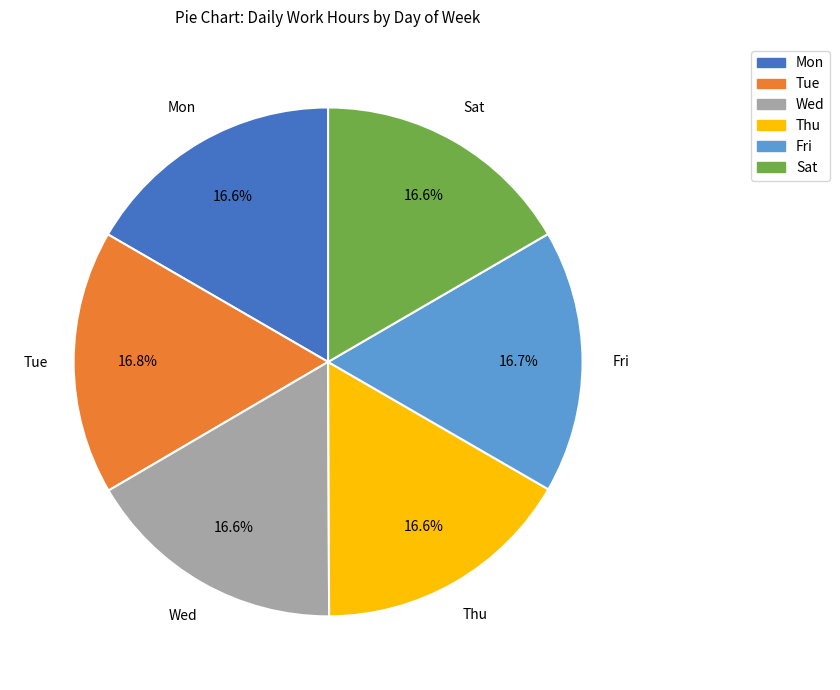

Does Mon account for over 50% of the chart?

No